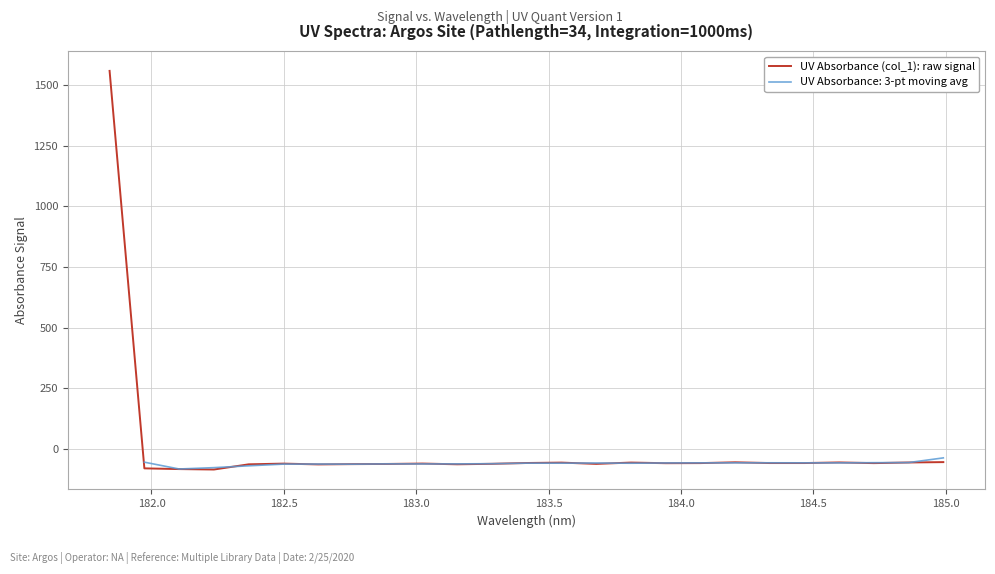

Does the chart display data point markers on the line(s)?

No